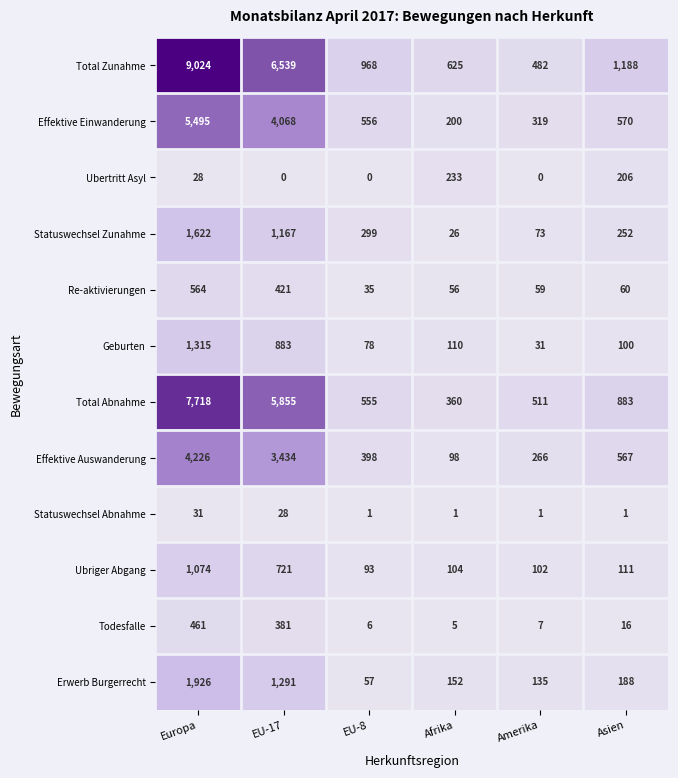

Which category has the highest value across all series?

Europa